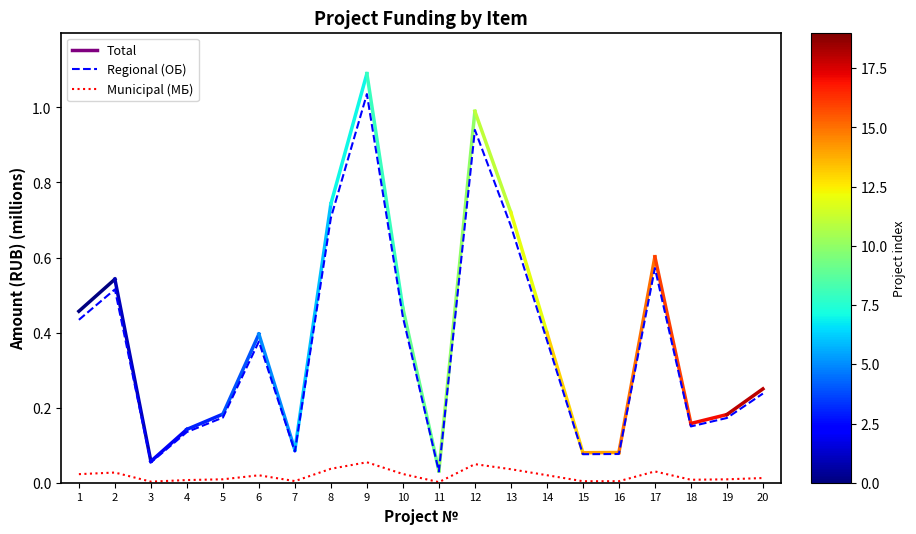

At which category is the sum across all series the highest?

9